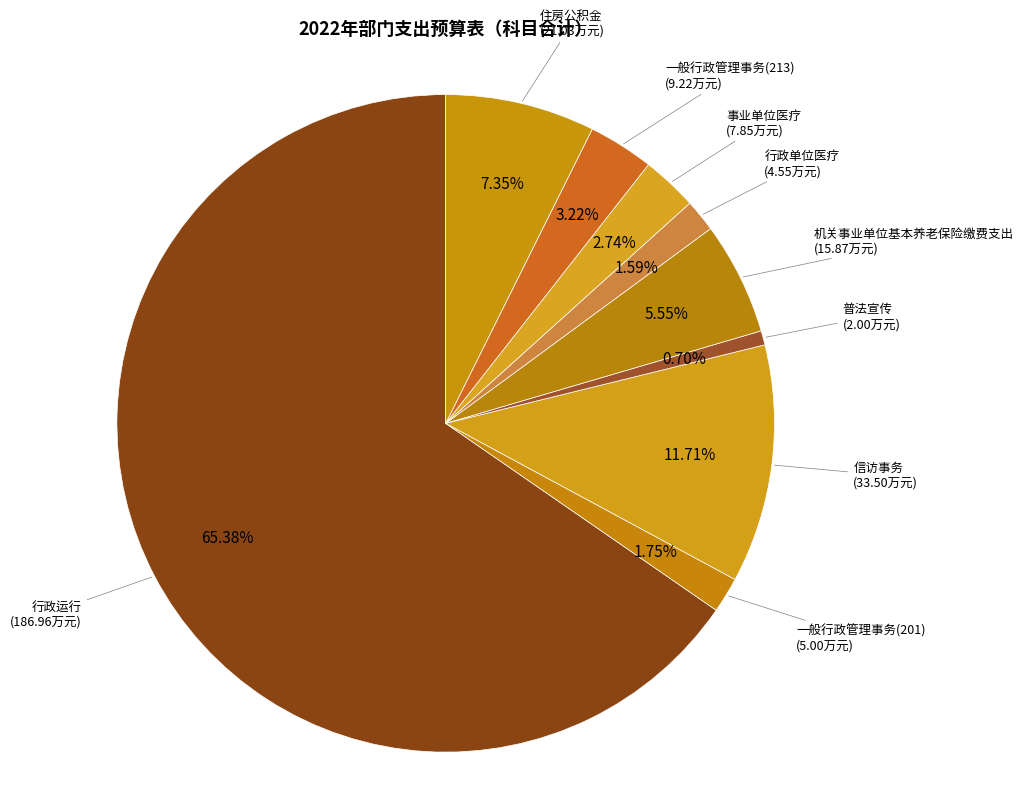

Which slice represents more than half of the pie?

行政运行